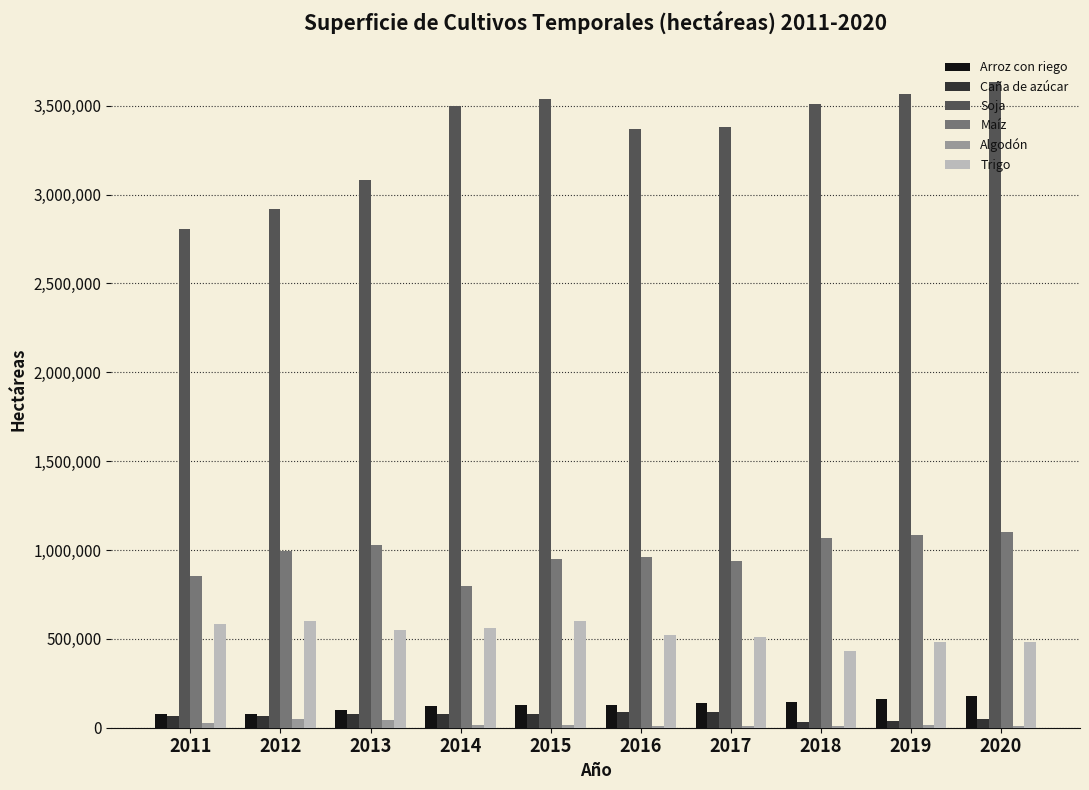

Which series has the largest range (max minus min)?

Soja